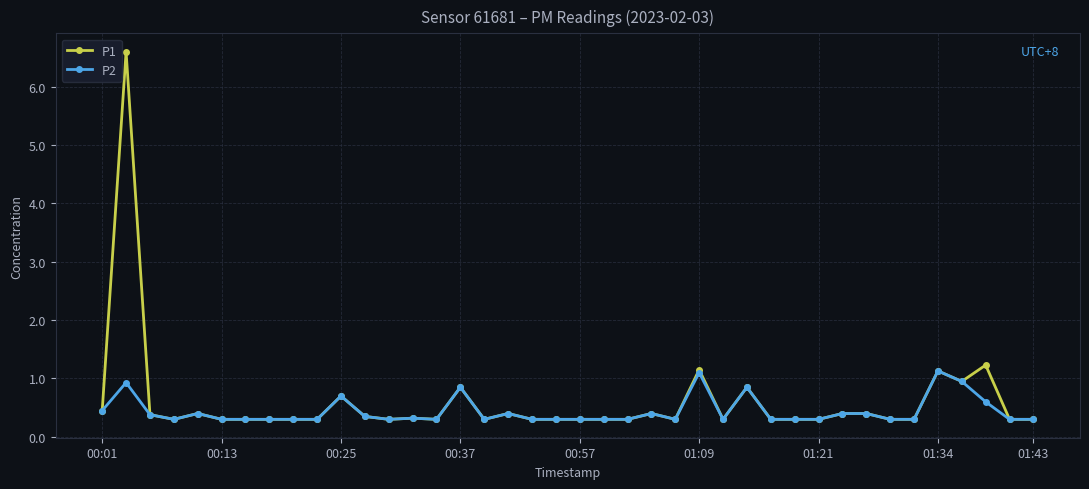

Which series has the widest spread of values?

P1